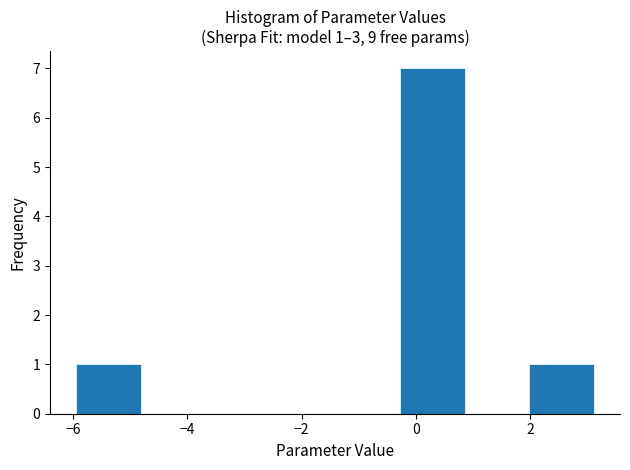

Which range on the x-axis has the tallest bar?

-0.2 to 0.8